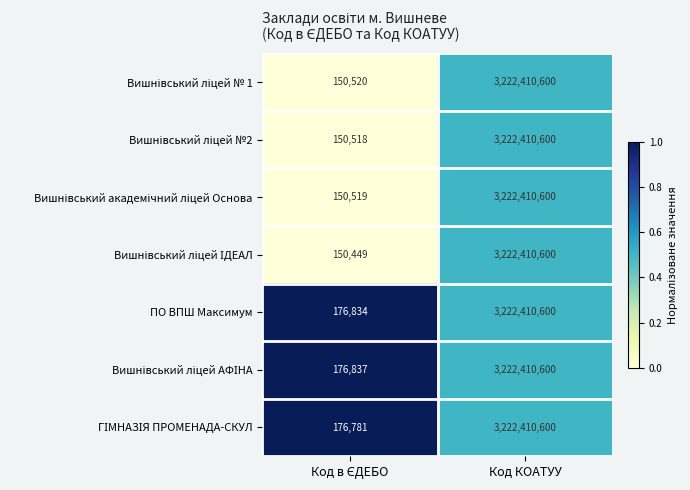

At which category is the sum across all series the highest?

Код КОАТУУ